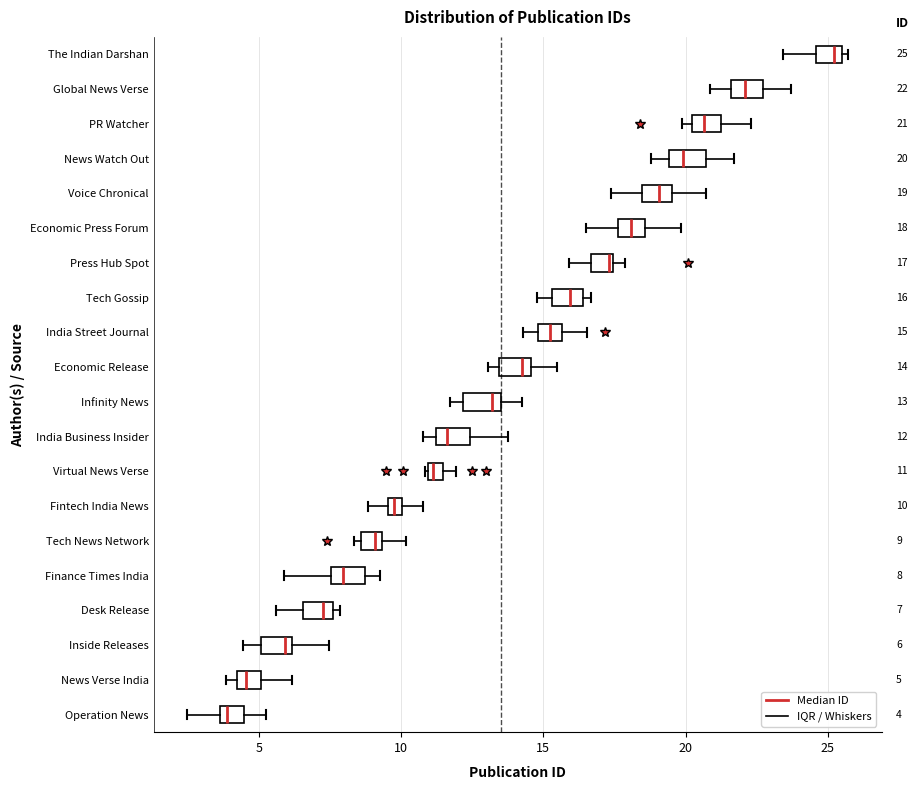

Which box has the furthest to the right median line?

The Indian Darshan